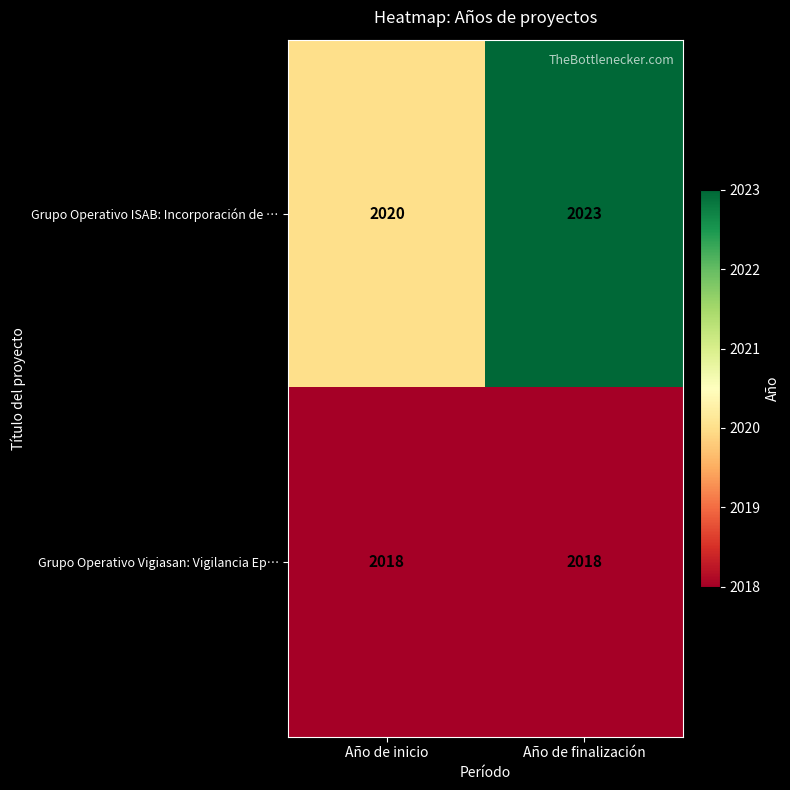

What is the greatest value displayed?

2023